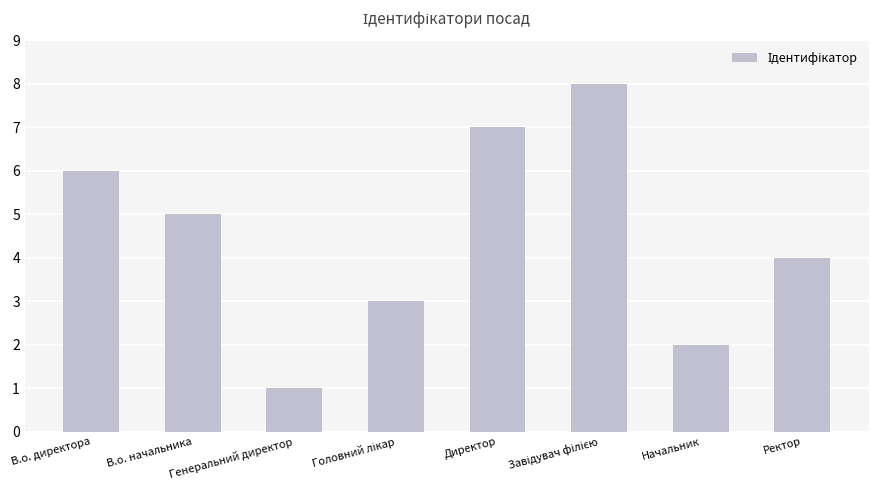

What is the sum of all values?

36